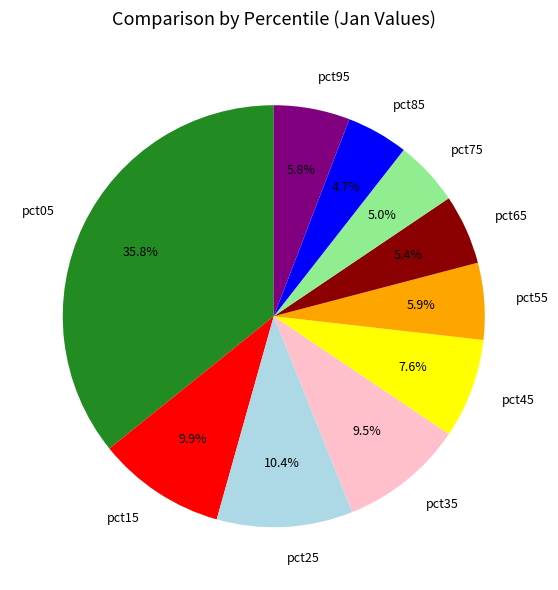

Which category has the biggest portion of the pie?

pct05